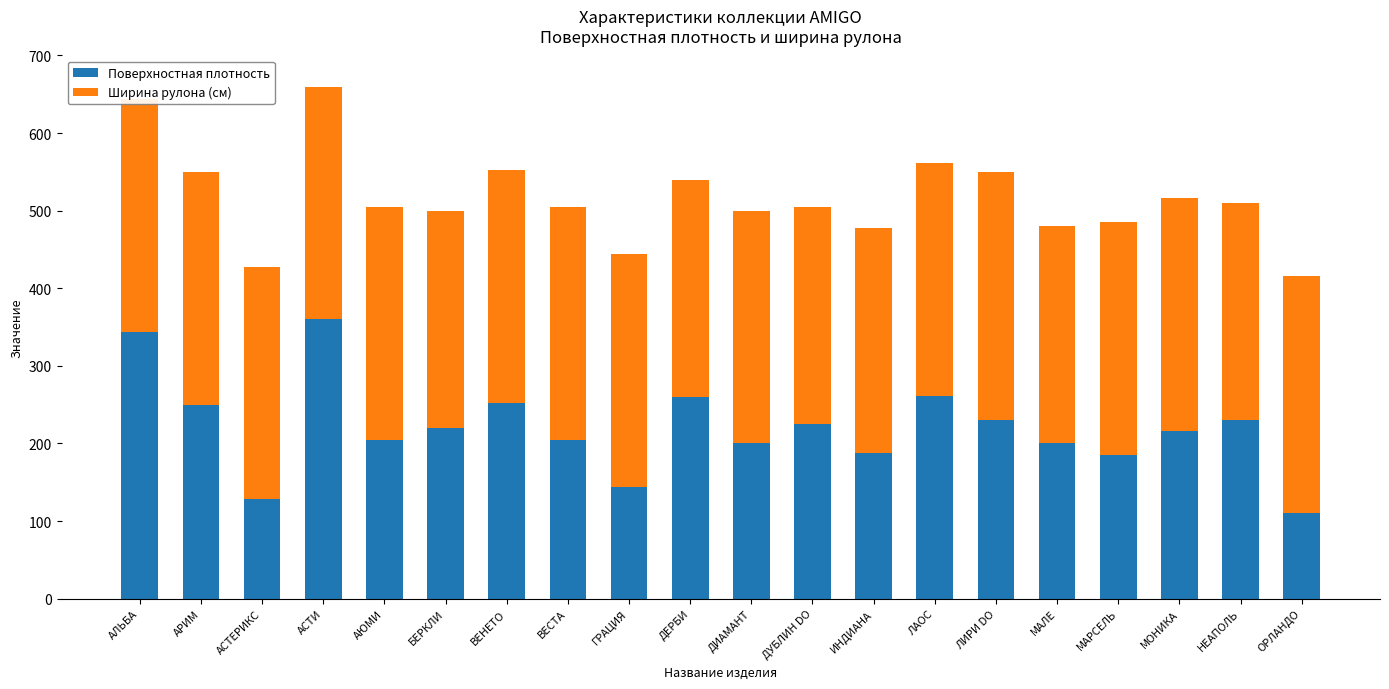

What is the sum of the Поверхностная плотность values at ДУБЛИН DO and МАРСЕЛЬ?

410